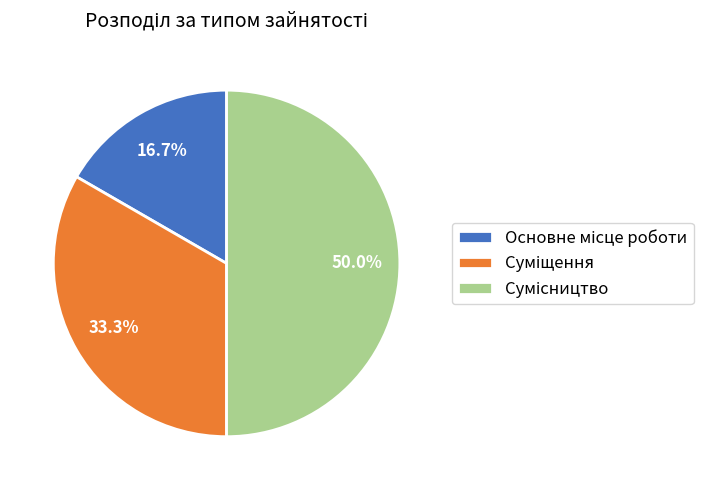

To the nearest percent, what portion does Суміщення represent?

33%